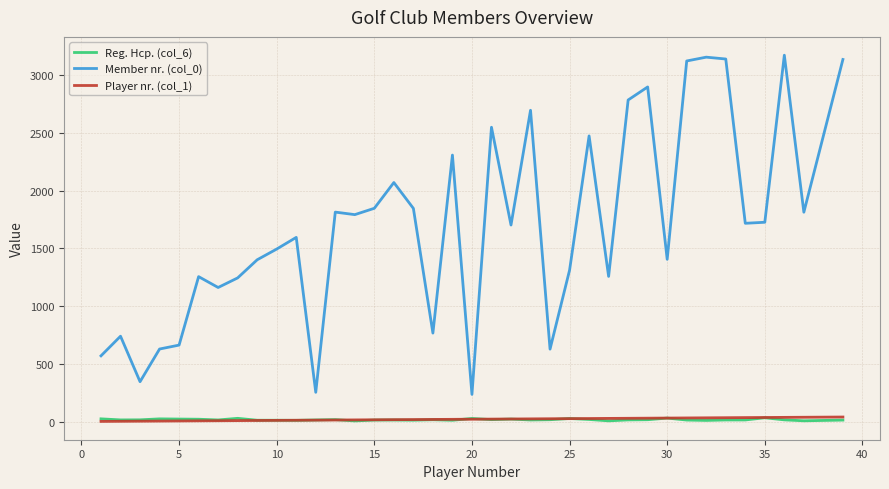

Which series has the largest total across all categories?

Member nr. (col_0)